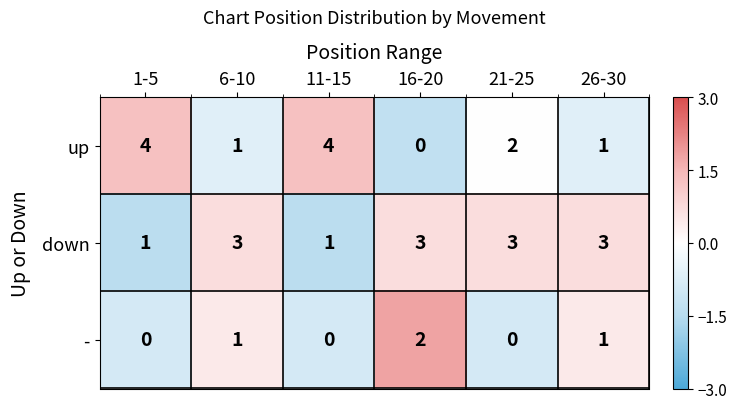

Count the number of data series in this chart.

3